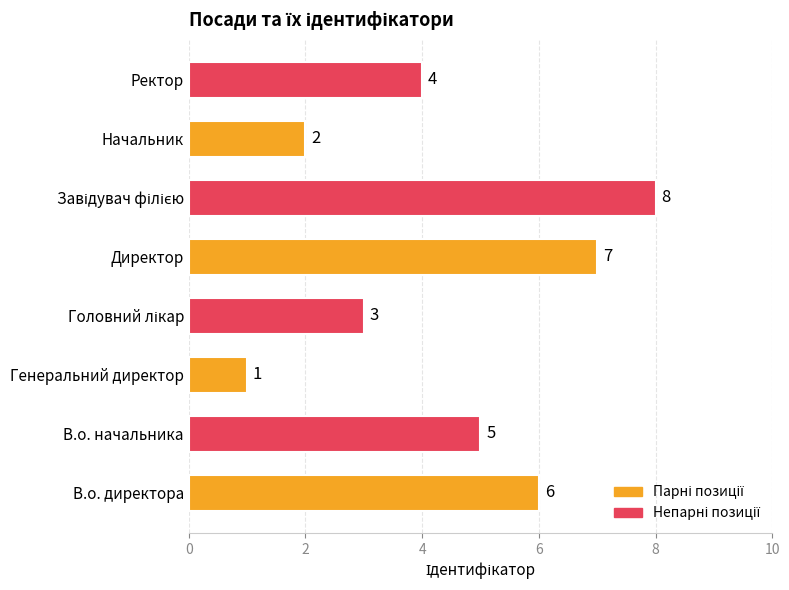

Reading bottom to top, what are all the values shown in this chart?

6	5	1	3	7	8	2	4